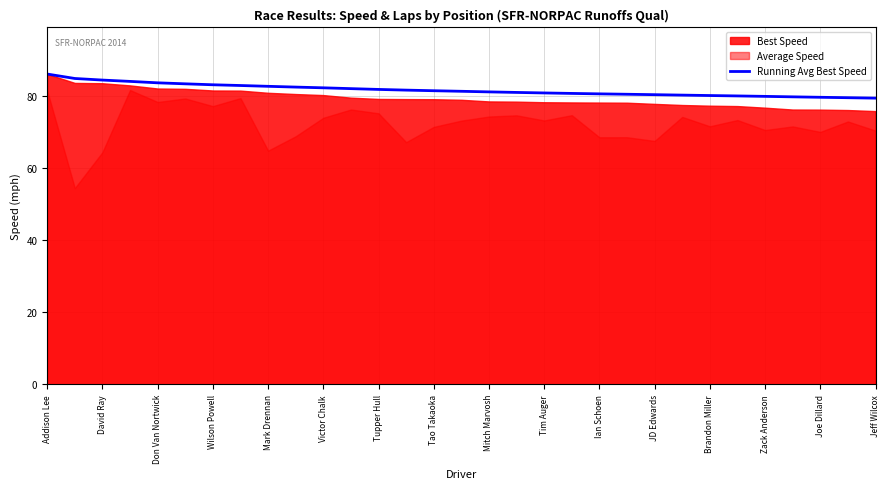

Reading right to left, extract all data points from this chart.

79.5	79.6	79.7	79.9	80.0	80.1	80.2	80.3	80.5	80.6	80.7	80.8	80.9	81.1	81.2	81.4	81.6	81.7	81.9	82.1	82.4	82.6	82.8	83.0	83.2	83.5	83.7	84.1	84.5	85.0	86.2